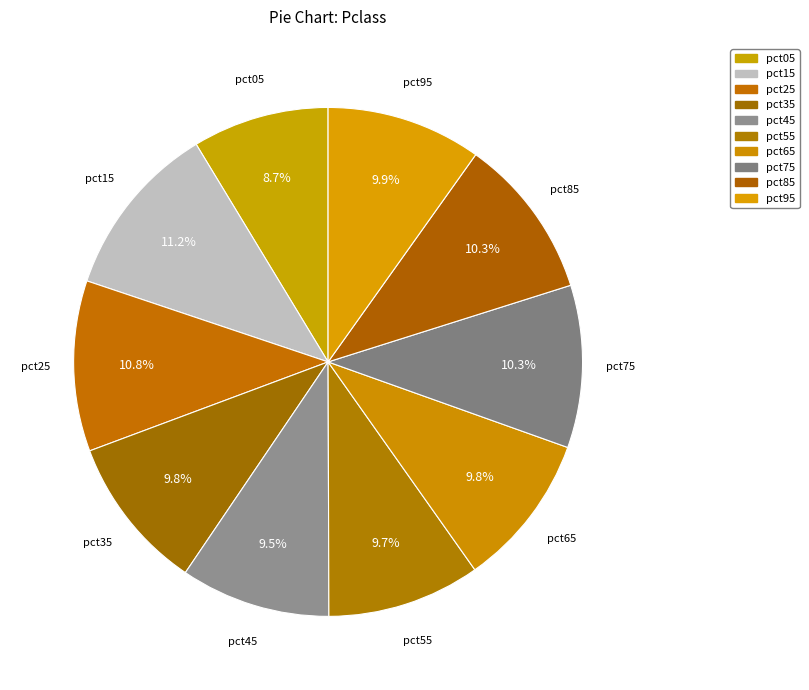

To the nearest percent, what is the difference between the pct25 and pct35 slice percentages?

1%